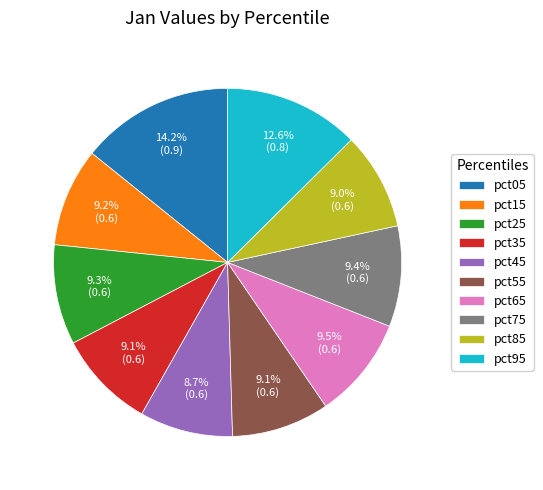

Does pct35 represent more than half of the total?

No